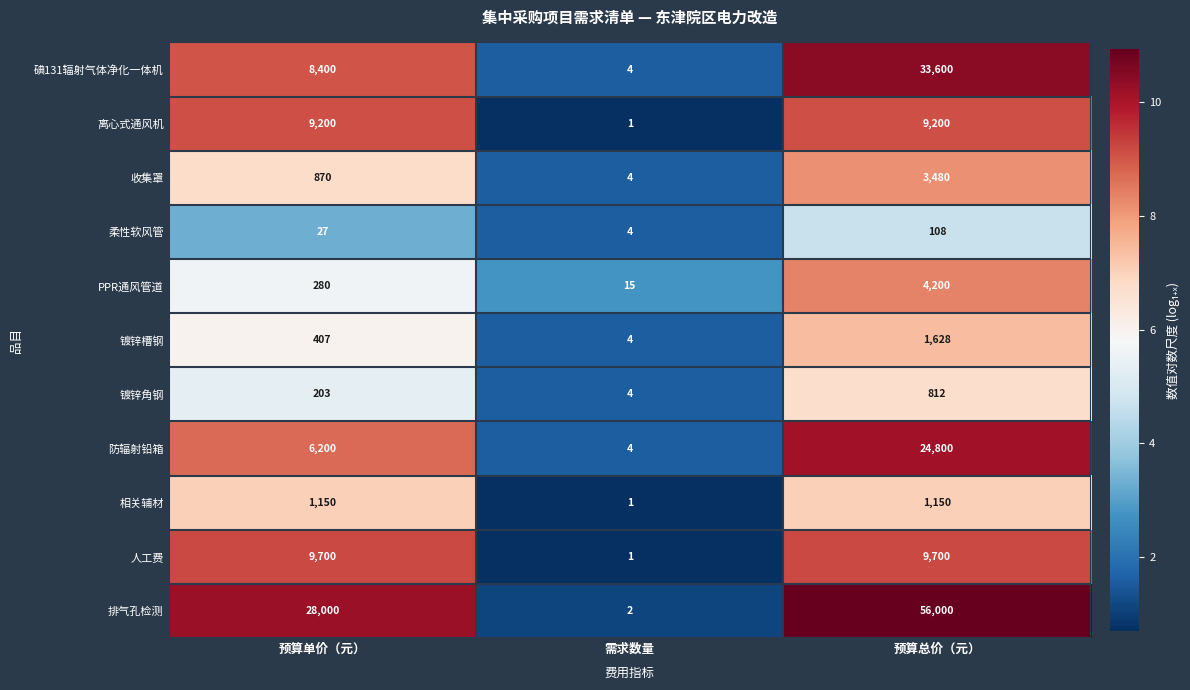

Which label corresponds to the largest value in the chart?

预算总价（元）